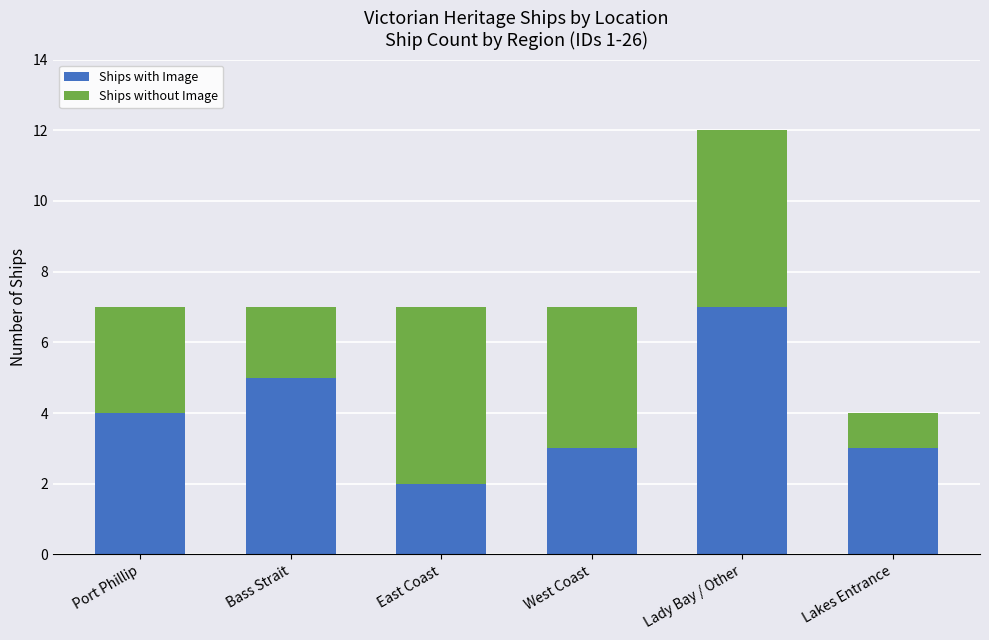

At which category is the sum across all series the highest?

Lady Bay / Other